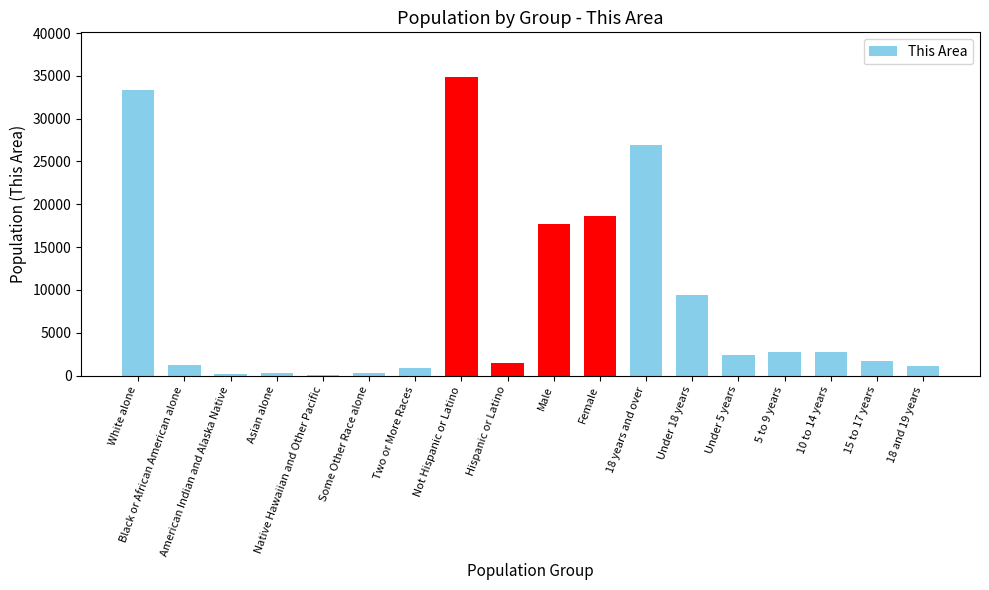

What is the maximum value shown in the chart?

34856